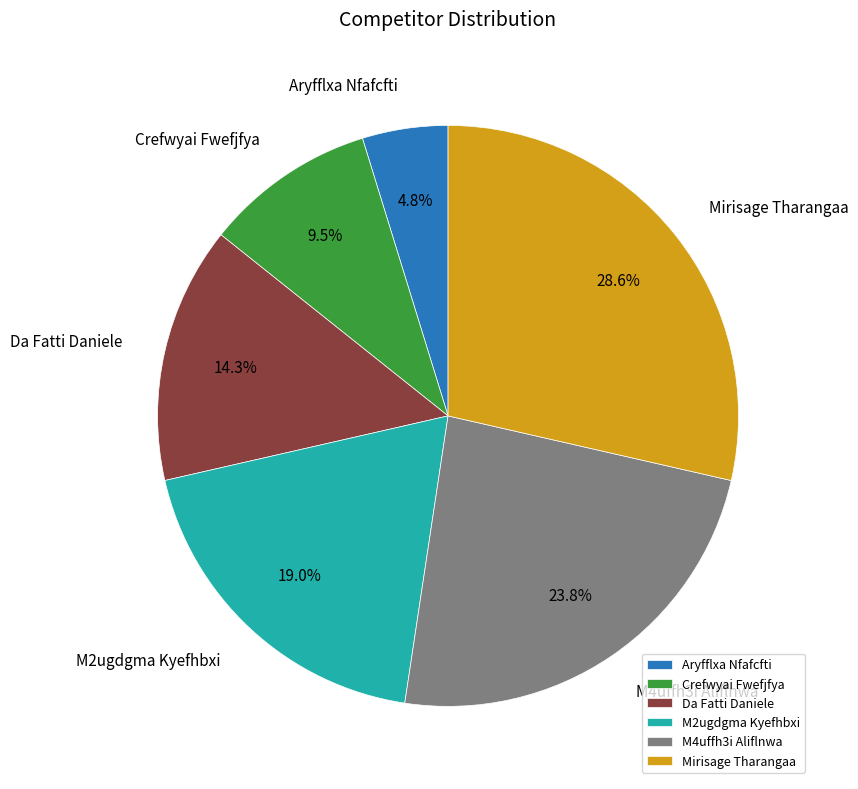

What percentage is the M2ugdgma Kyefhbxi slice, to the nearest percent?

19%